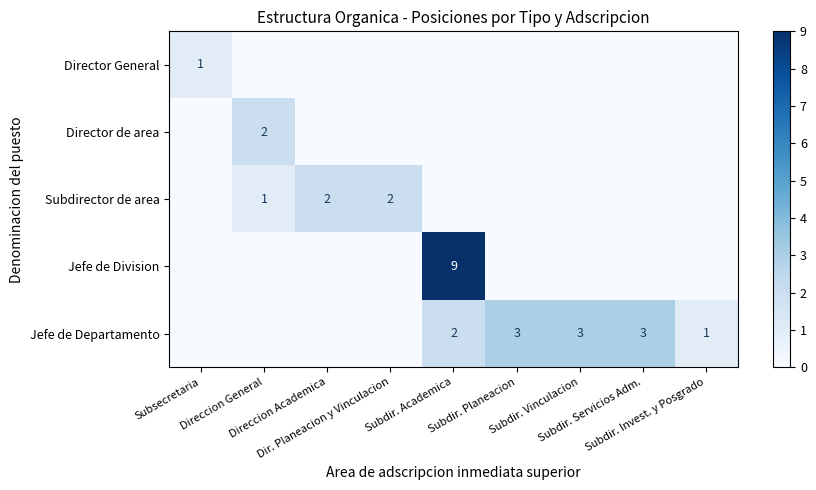

Which series has the largest total across all categories?

Jefe de Departamento